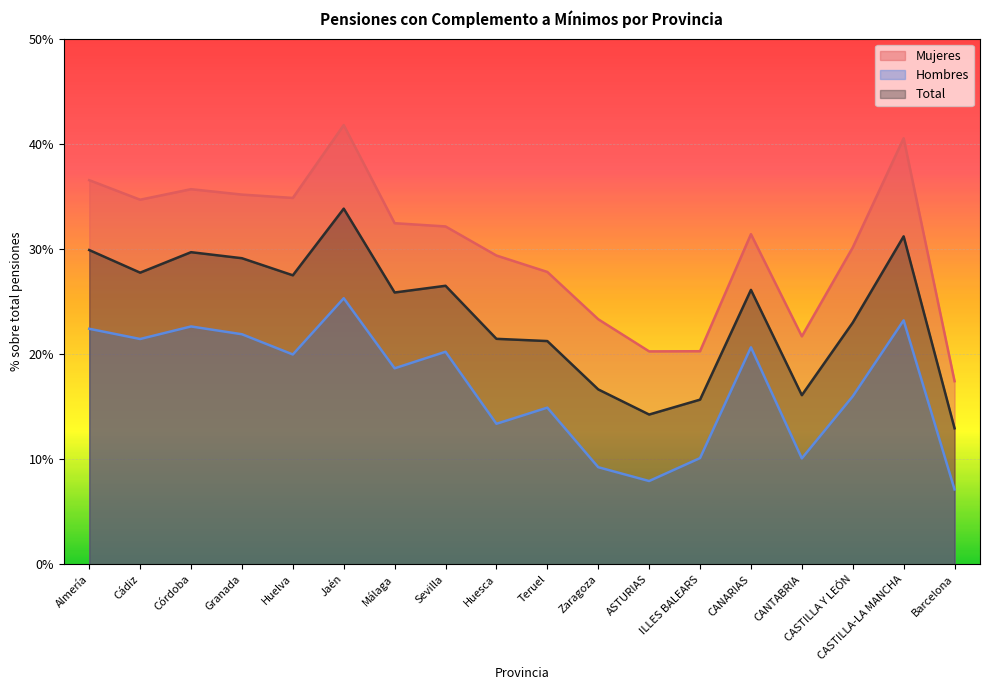

What are all the series names shown in the legend?

Mujeres, Hombres, Total